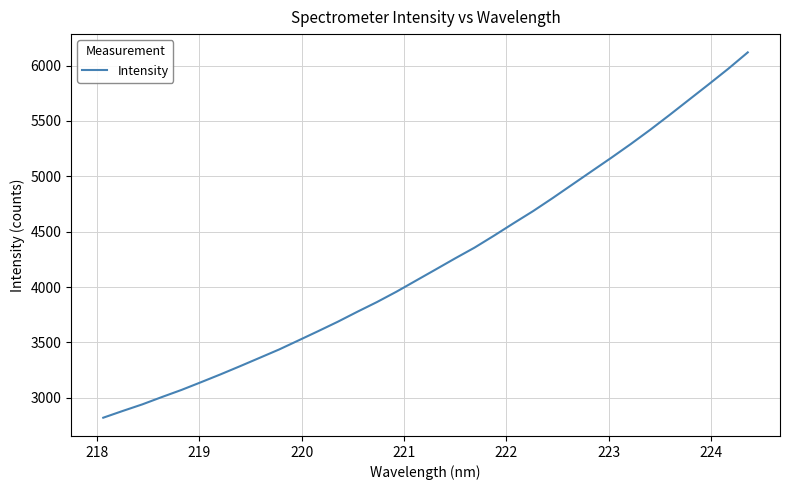

How many lines are shown in the chart?

1